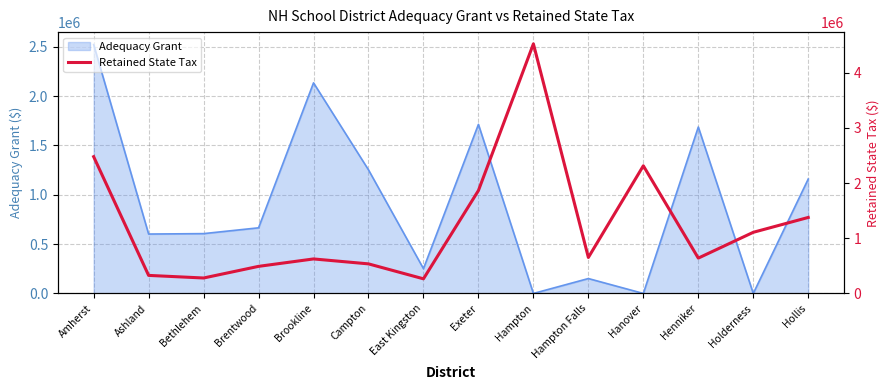

At which label does Adequacy Grant reach its peak?

Amherst